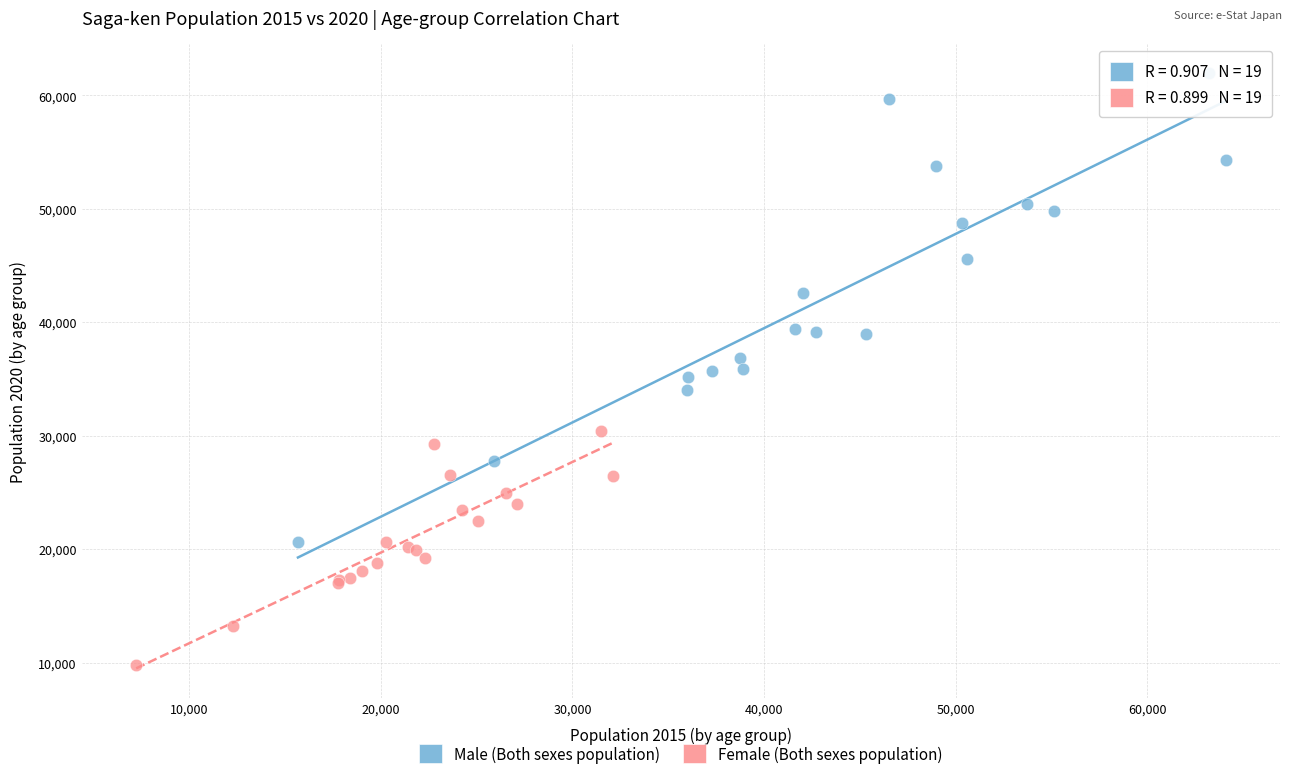

What are all the series names shown in the legend?

Male (Both sexes population), Female (Both sexes population)